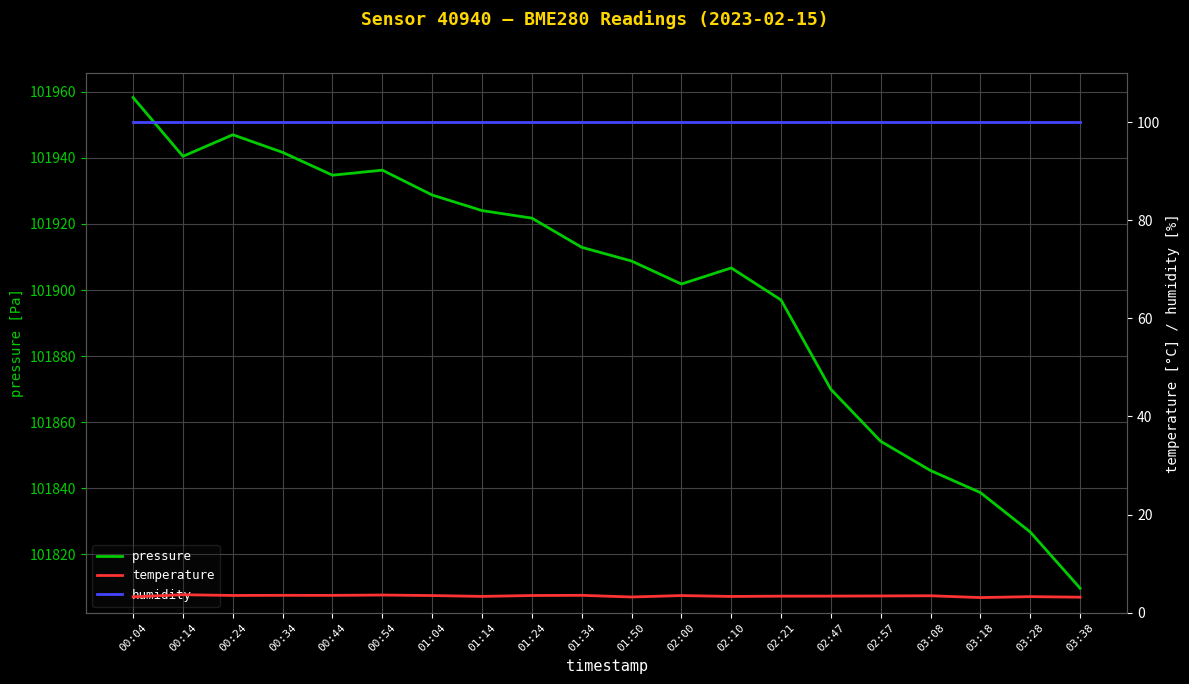

What is the average value of the pressure series?

101900.2